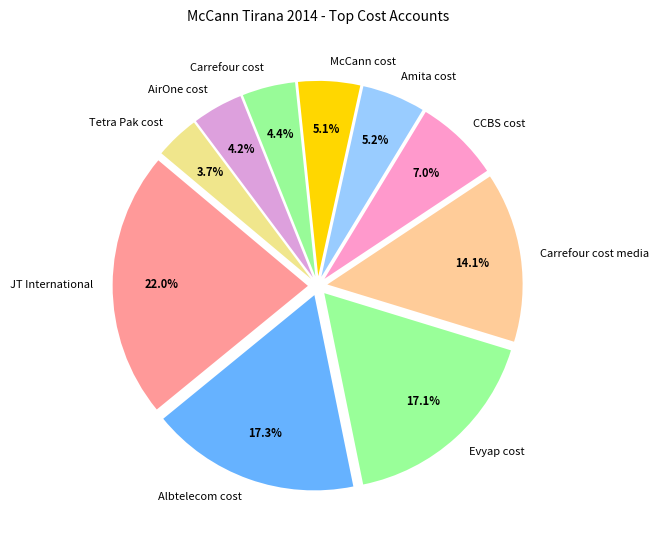

Approximately how many times larger is the value at Albtelecom cost compared to Carrefour cost media?

1.2